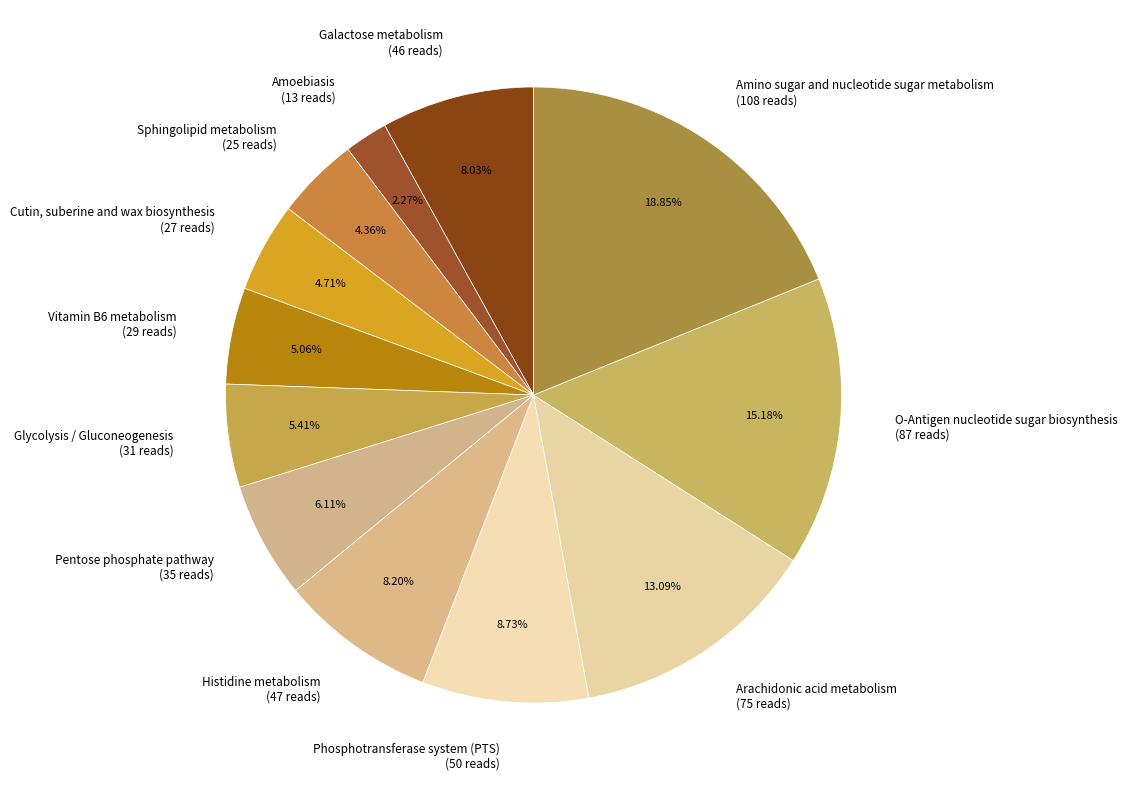

Which has a higher value, Amoebiasis or O-Antigen nucleotide sugar biosynthesis?

O-Antigen nucleotide sugar biosynthesis